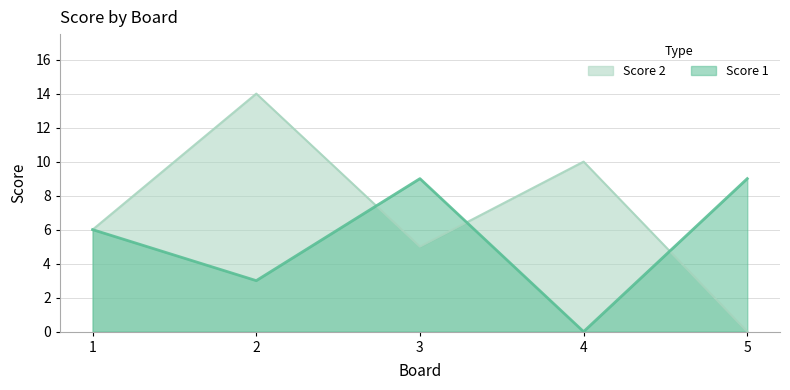

Is it true that Score 1 equals 2 at 1?

False